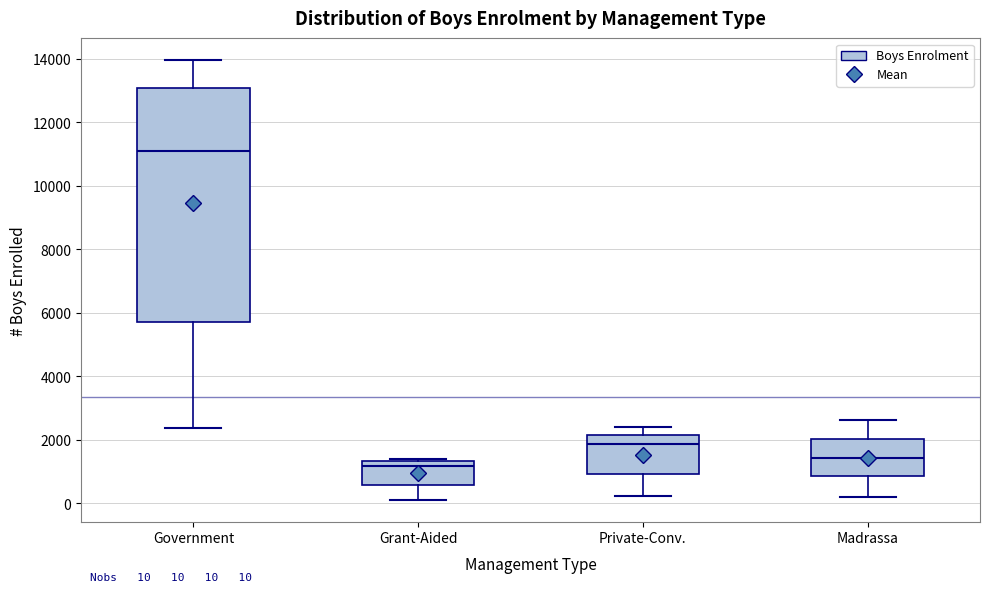

Comparing the boxes themselves (not the whiskers), which one is the tallest?

Government